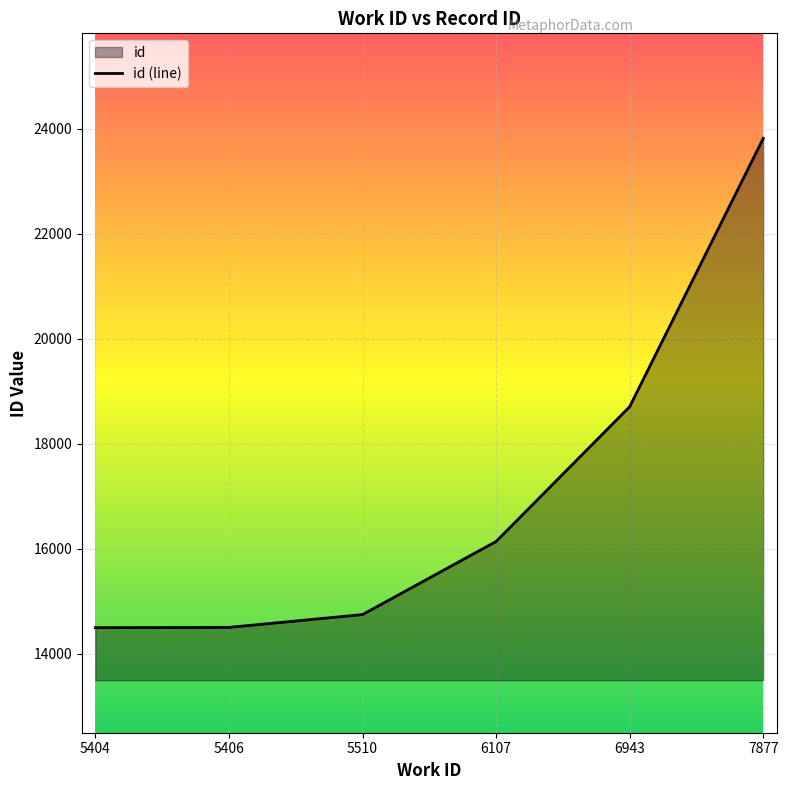

What is the sum of the values at 5404 and 5510?

29245